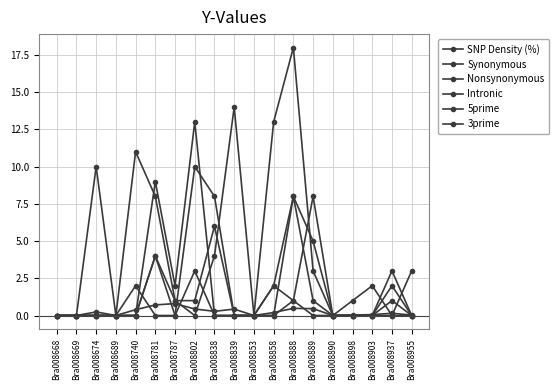

How many lines are shown in the chart?

6